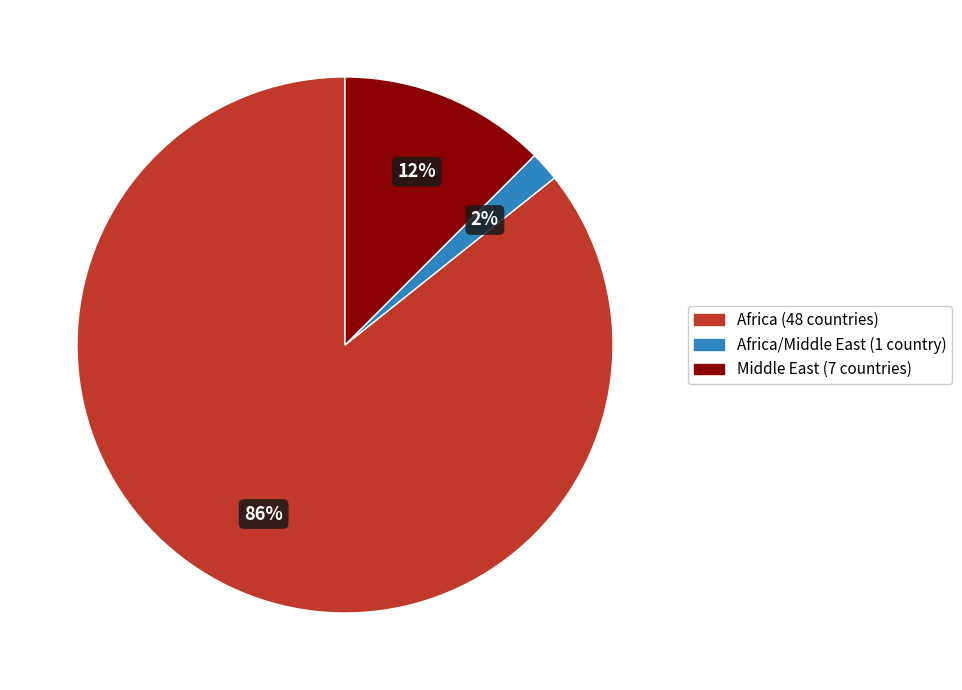

To the nearest percent, what is the average slice percentage?

33%